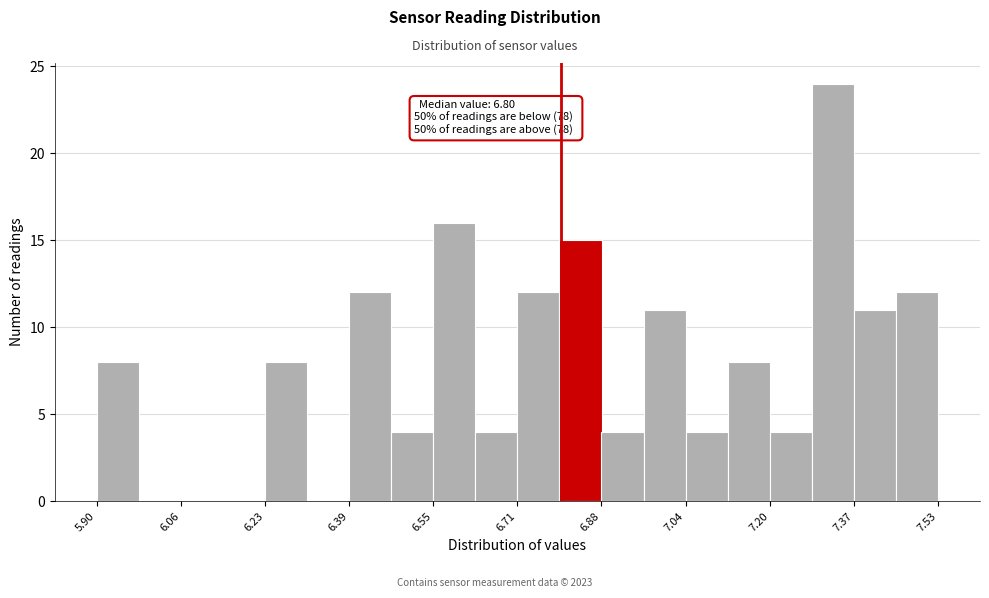

Which range on the x-axis has the tallest bar?

7.28 to 7.36